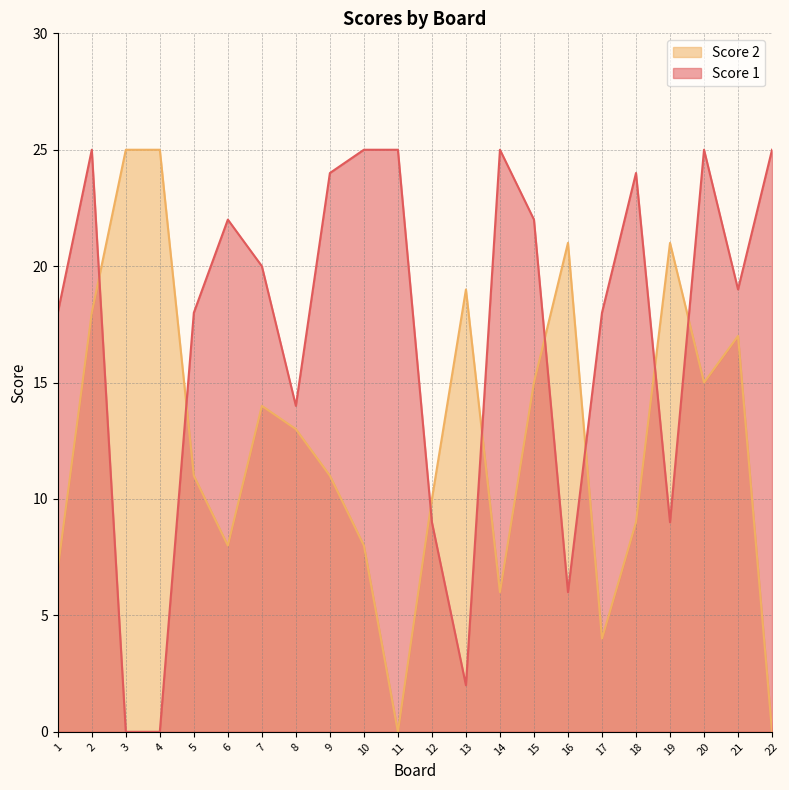

The value of Score 1 at 4 is 0. True or false?

True